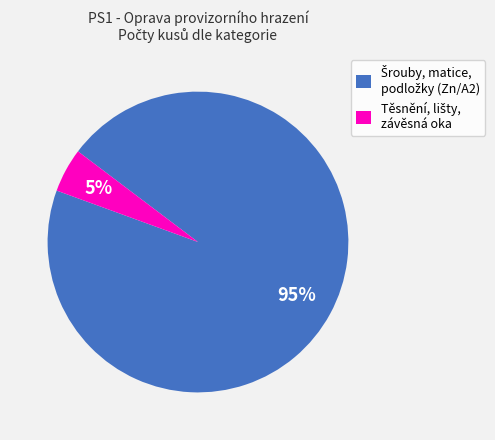

To the nearest percent, what is the average slice percentage?

50%